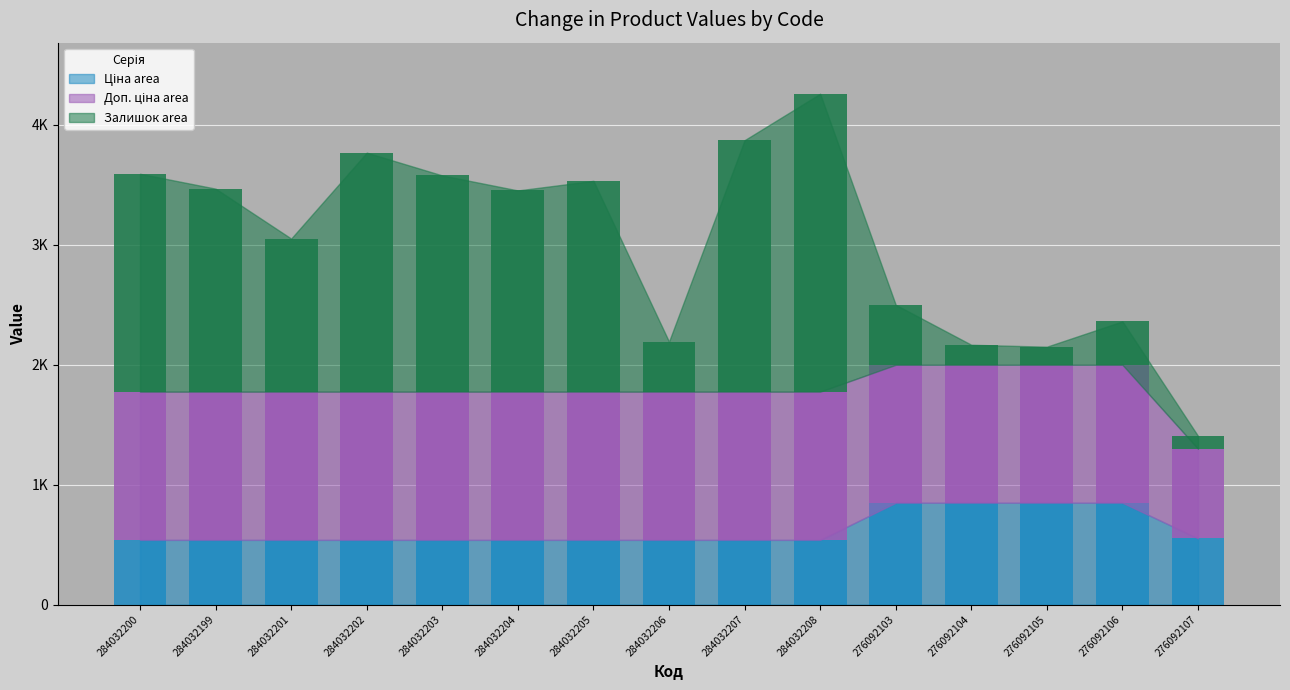

Are the bars horizontal?

No